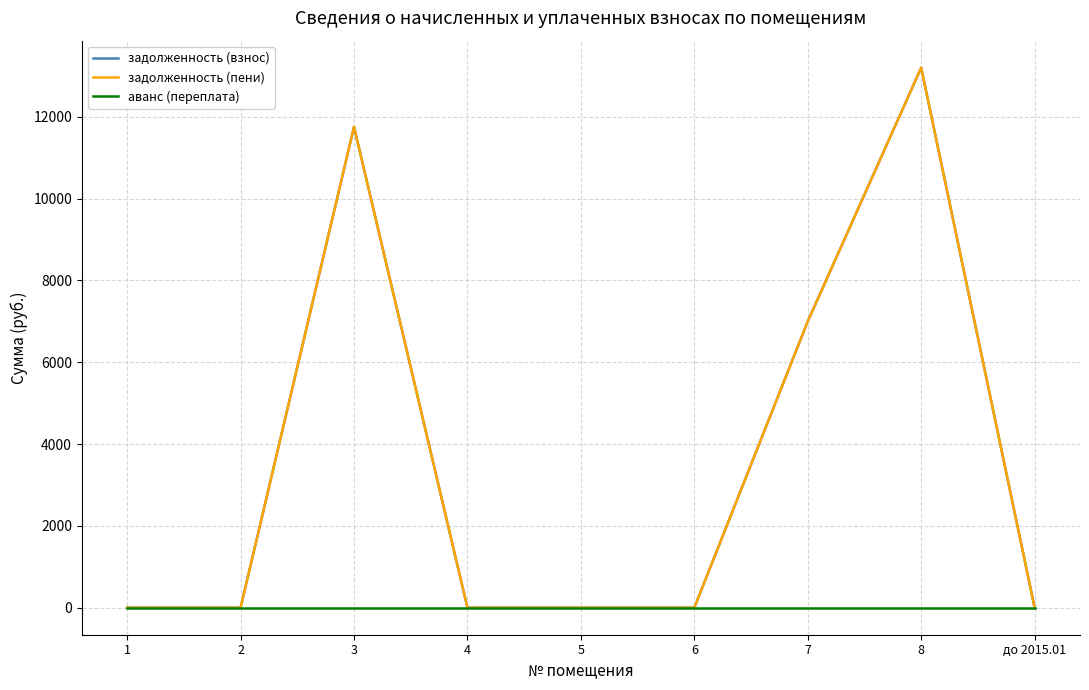

True or false: задолженность (взнос) and аванс (переплата) cross at least once.

False